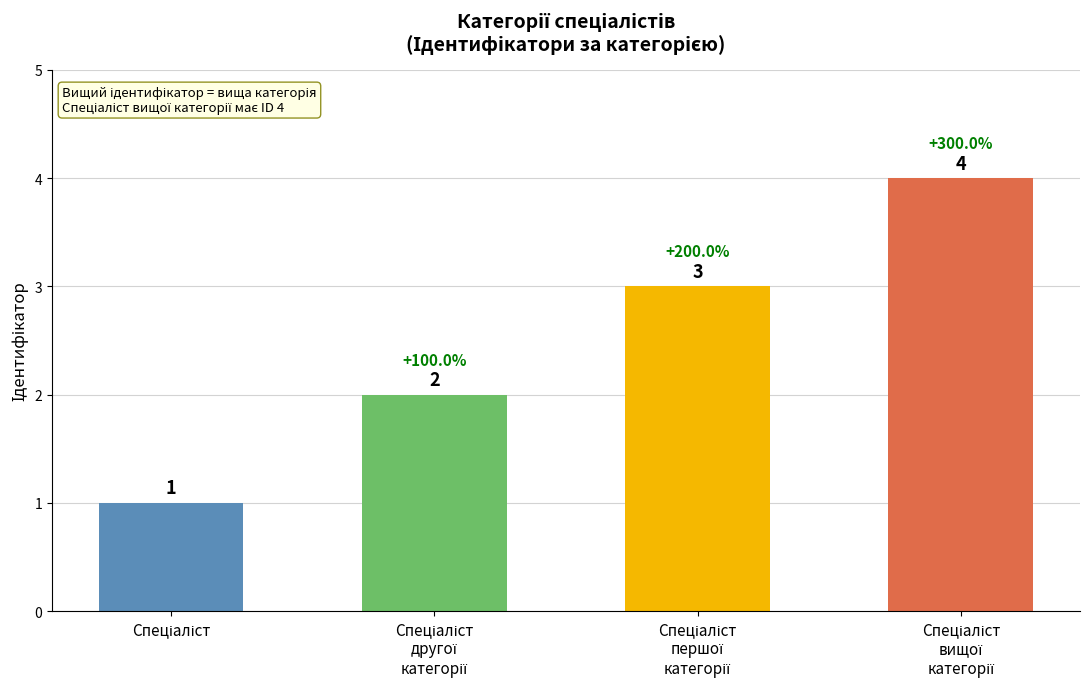

What is the value of the 2nd bar from the left?

2